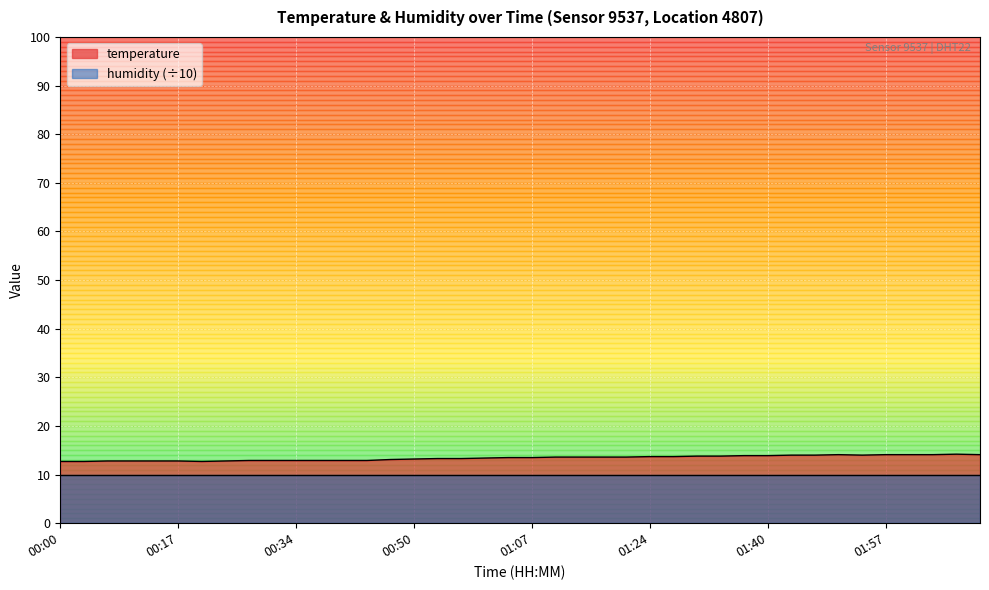

How many points are lower than both their immediate neighbors (excluding endpoints)?

2